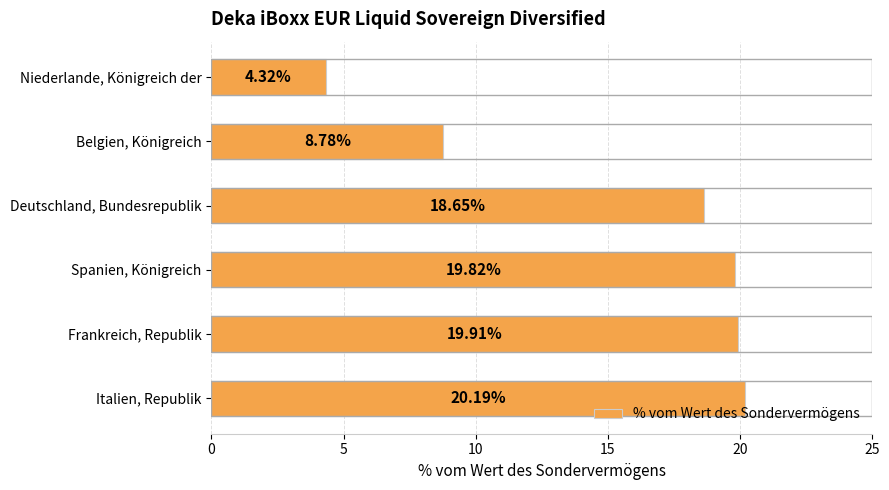

Between Frankreich, Republik and Belgien, Königreich, which is larger?

Frankreich, Republik